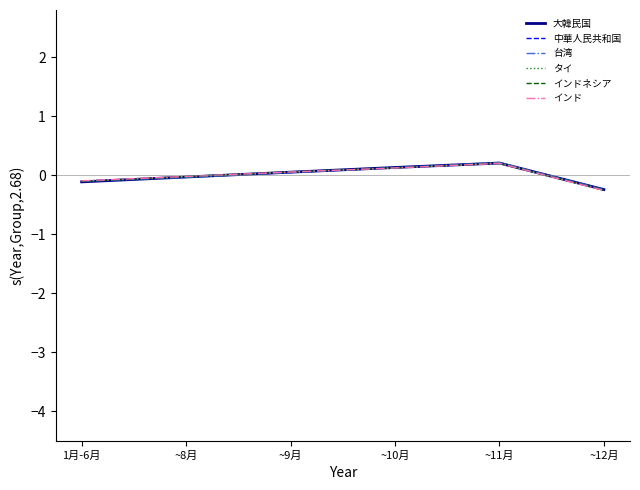

Where do 大韓民国 and 中華人民共和国 first cross each other?

1月-6月 and ~8月